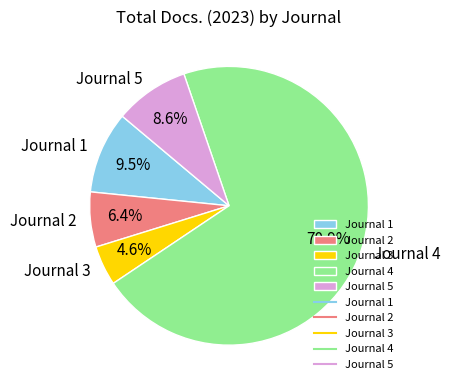

Is the sum of Journal 3 and Journal 2 greater than half?

No